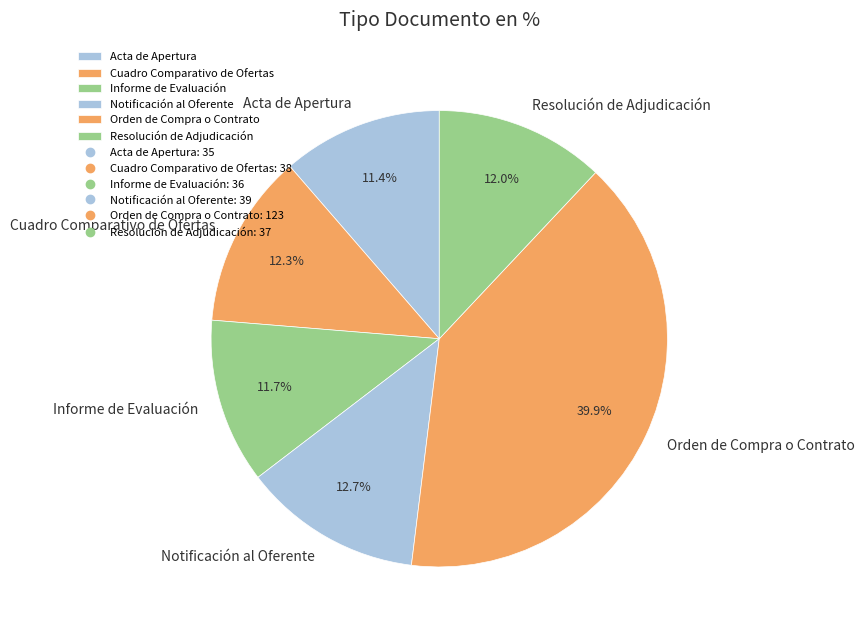

Which slice is the largest?

Orden de Compra o Contrato